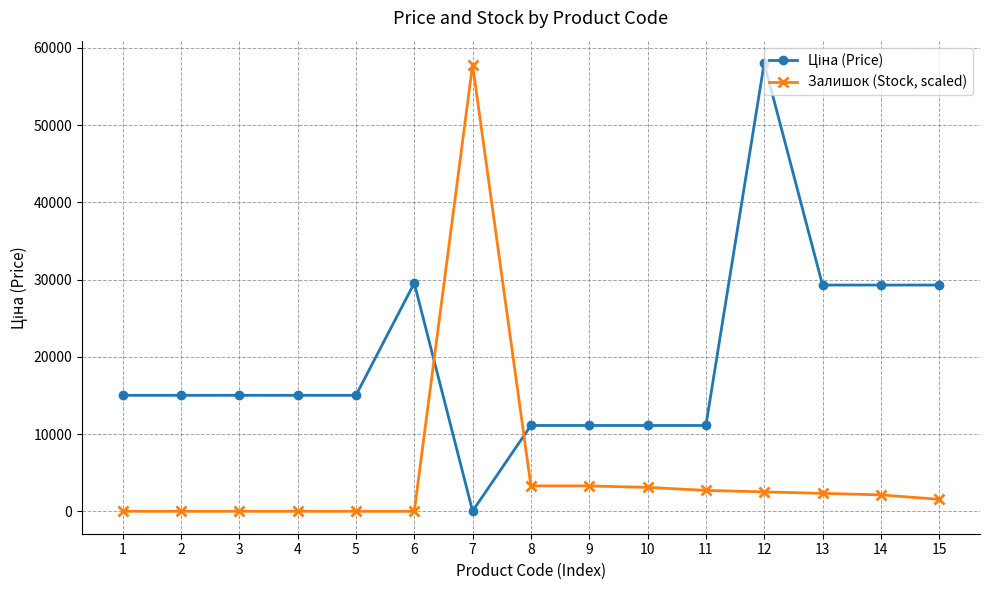

The value of Залишок (Stock, scaled) at 15 is 1547.7. True or false?

True